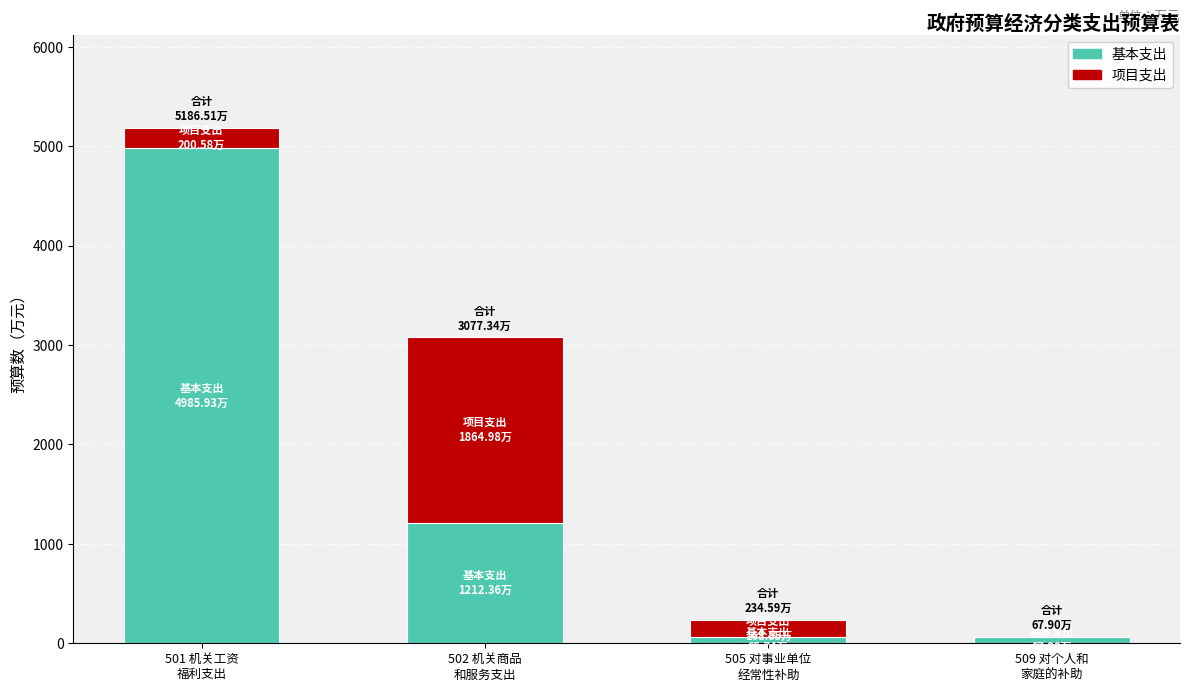

What is the highest value of the 基本支出 series?

4985.9